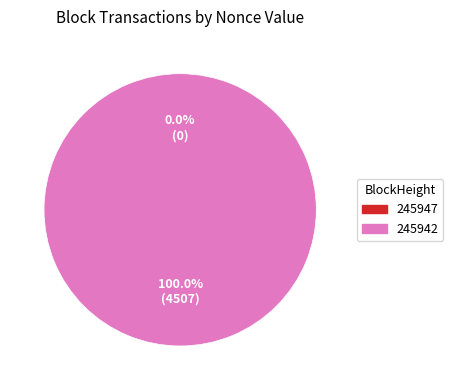

Which has a higher value, 245942 or 245947?

245942